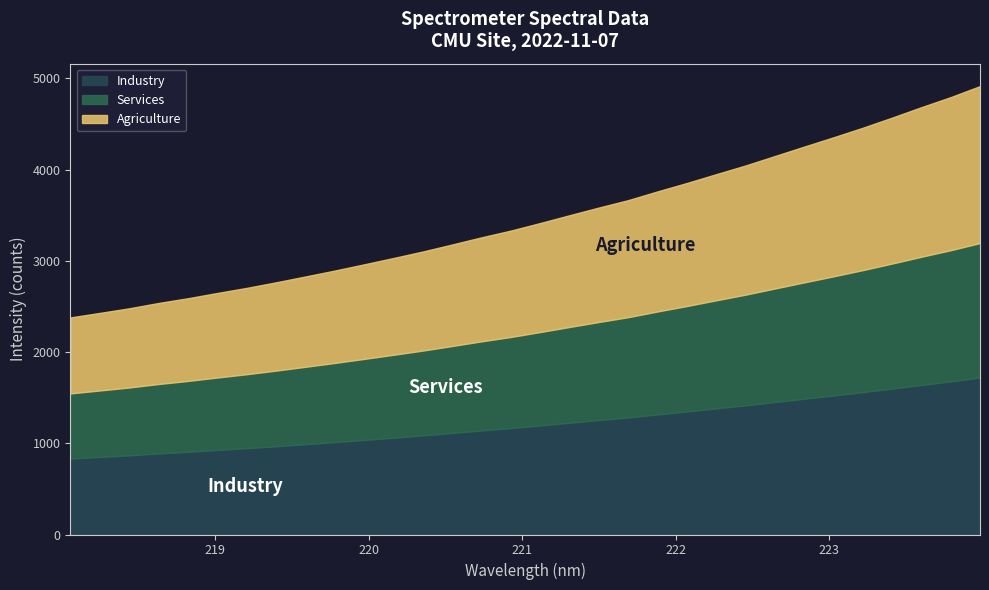

At which label does the data first exceed 3413?

221.1174